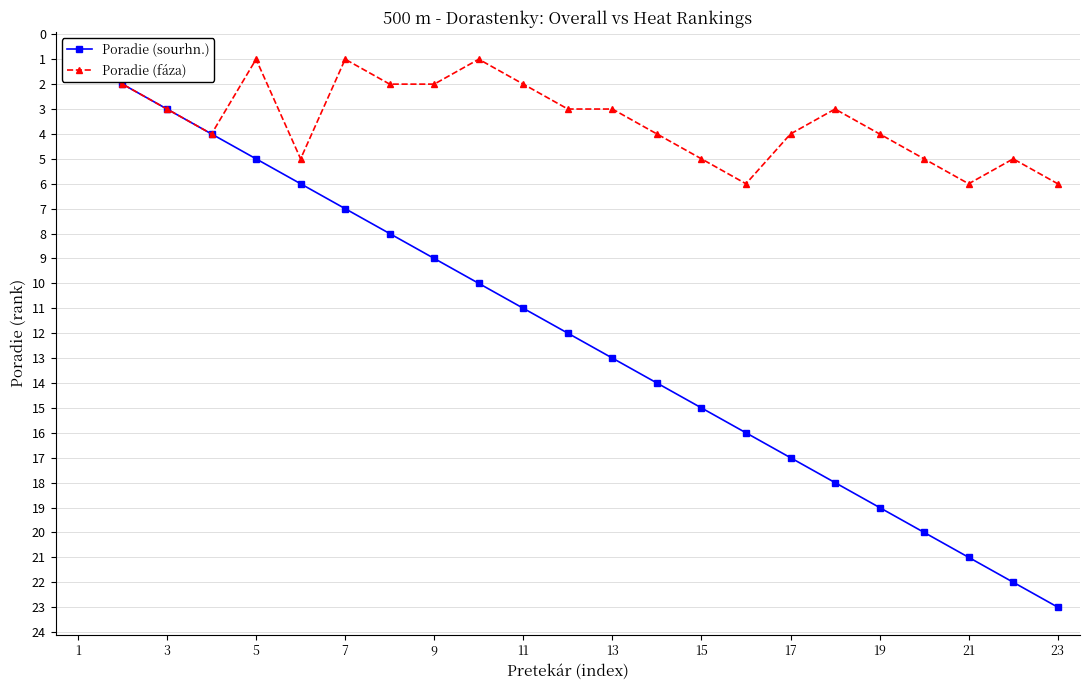

How many values in the Poradie (sourhn.) series exceed 12?

11